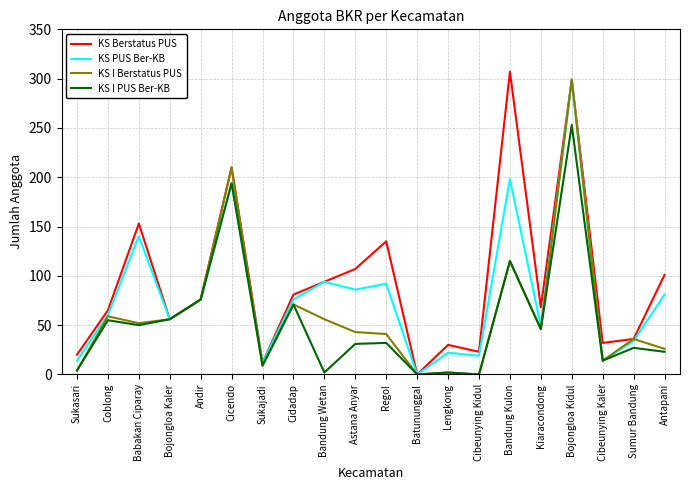

Does the chart display data point markers on the line(s)?

No